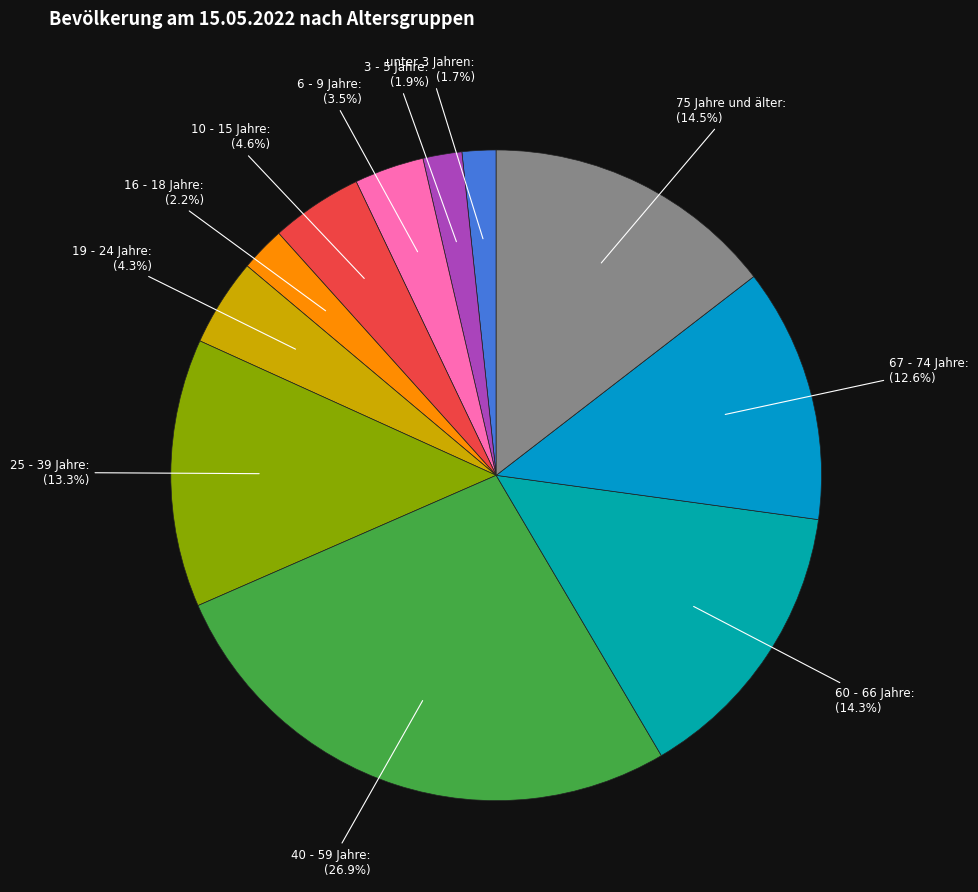

Combined, do unter 3 Jahren and 3 - 5 Jahre account for over 50%?

No